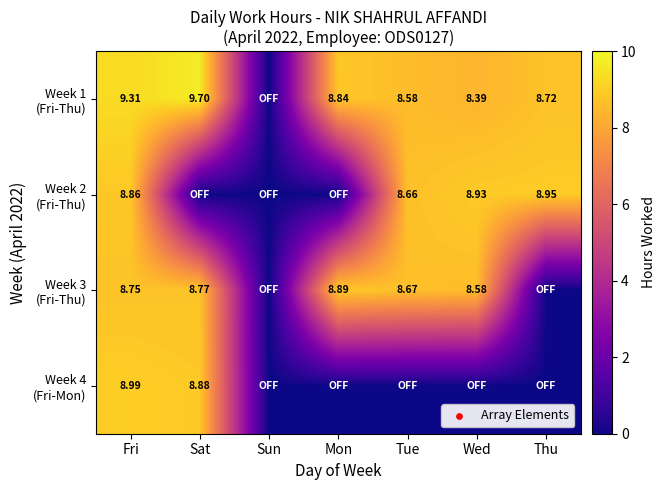

How many positive values does the Week 2 (Fri-Thu) series have?

4